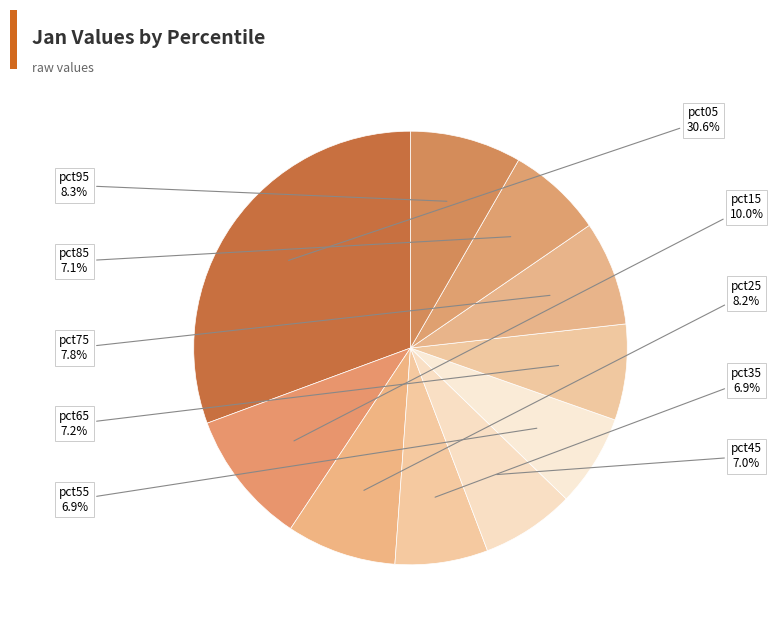

To the nearest percent, what percentage of the pie is pct45?

7%